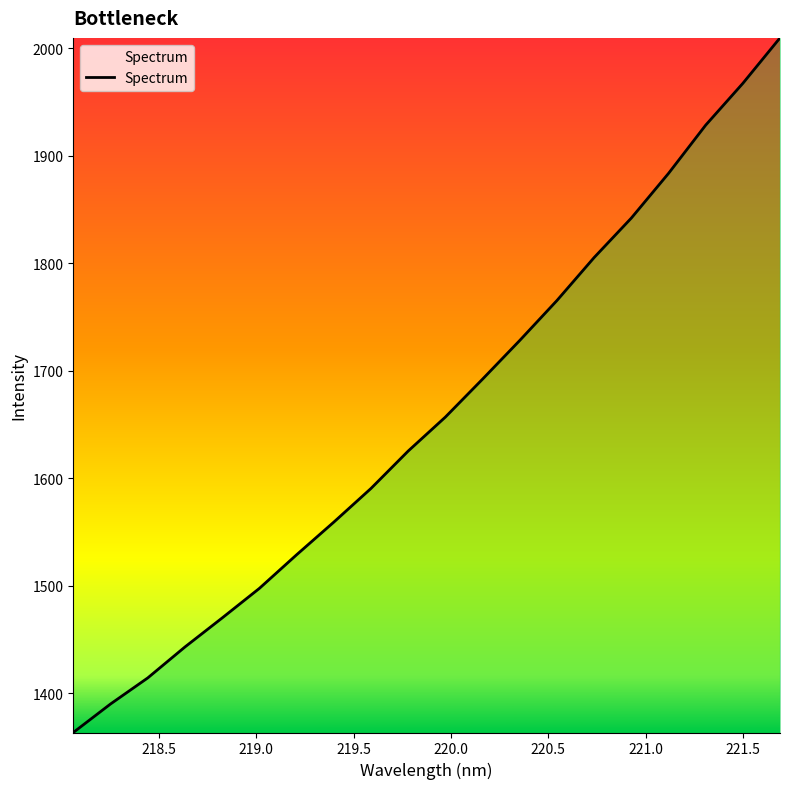

What is the greatest value displayed?

2009.8